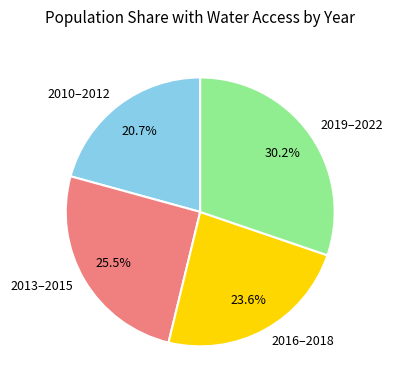

What portion of the pie excludes 2019–2022?

69.8%